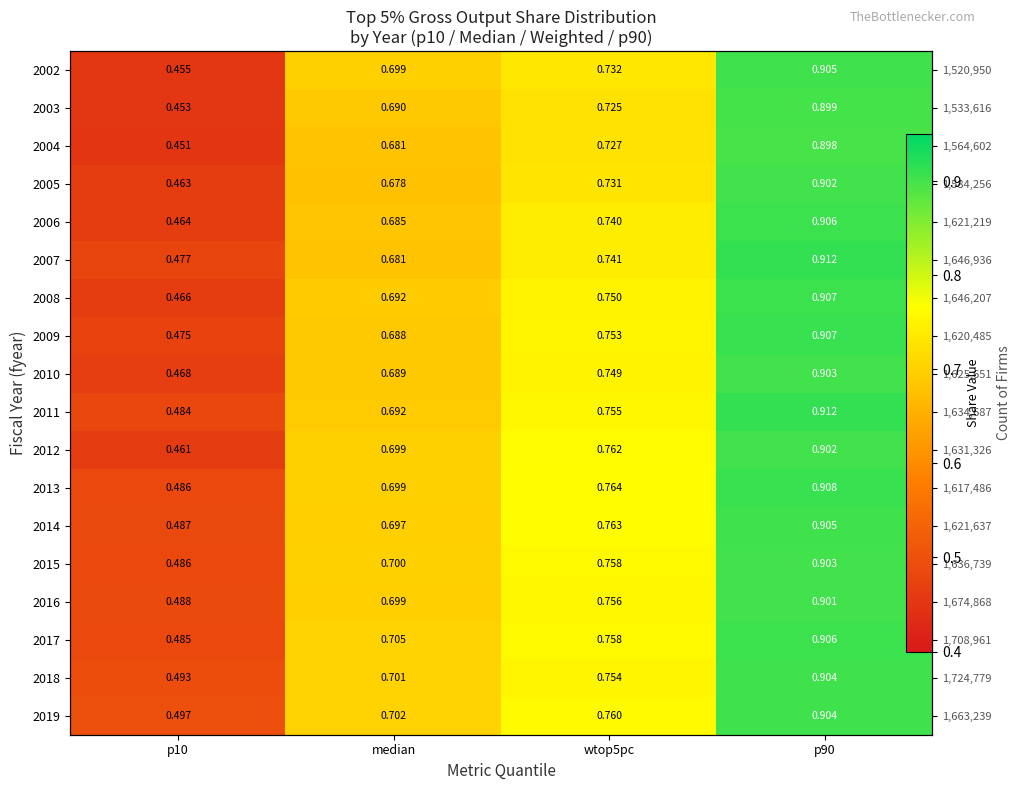

What is the average value of the 2018 series?

0.7